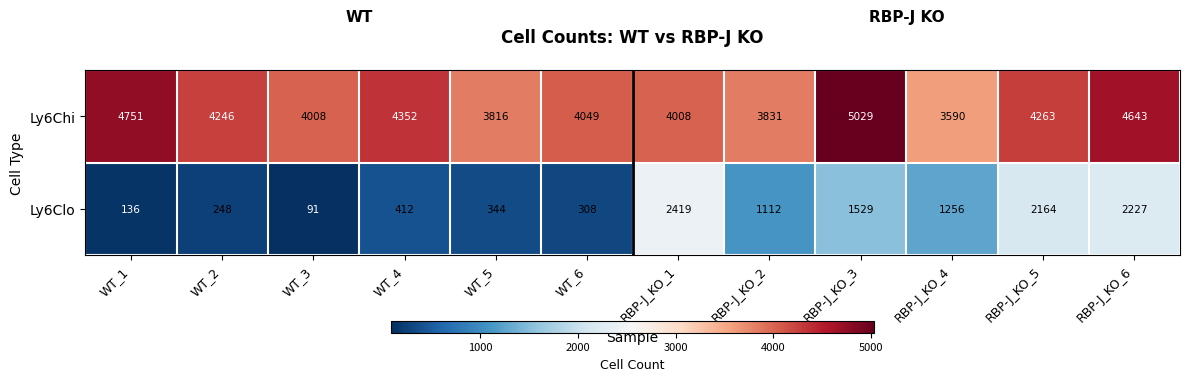

Reading right to left, extract all data points from this chart.

Ly6Chi: RBP-J_KO_6=4643	RBP-J_KO_5=4263	RBP-J_KO_4=3590	RBP-J_KO_3=5029	RBP-J_KO_2=3831	RBP-J_KO_1=4008	WT_6=4049	WT_5=3816	WT_4=4352	WT_3=4008	WT_2=4246	WT_1=4751
Ly6Clo: RBP-J_KO_6=2227	RBP-J_KO_5=2164	RBP-J_KO_4=1256	RBP-J_KO_3=1529	RBP-J_KO_2=1112	RBP-J_KO_1=2419	WT_6=308	WT_5=344	WT_4=412	WT_3=91	WT_2=248	WT_1=136